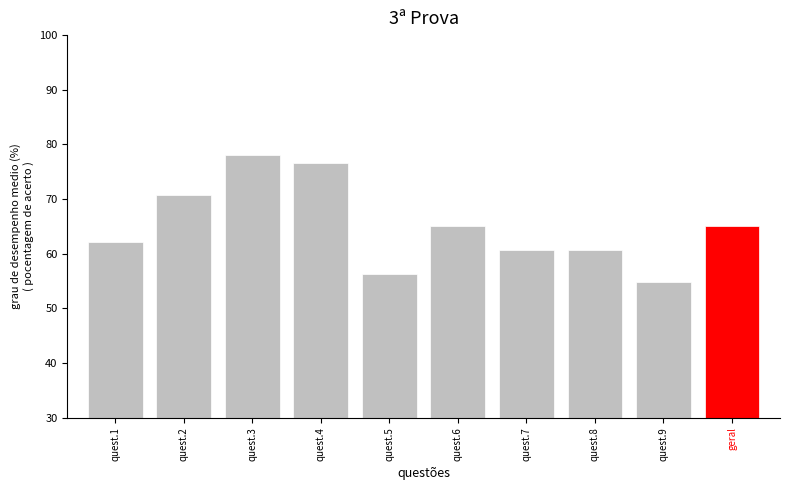

How many bars are there in total?

10